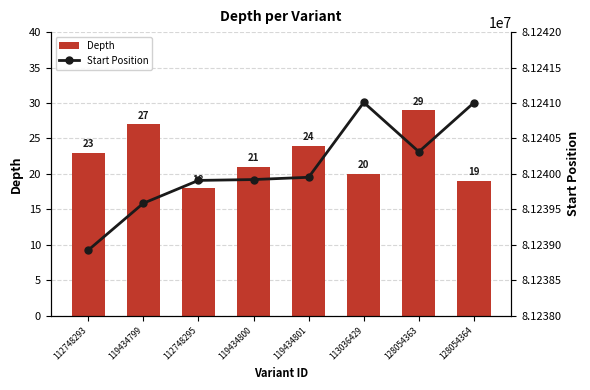

What is the sum of the Depth values at 128054363 and 128054364?

48